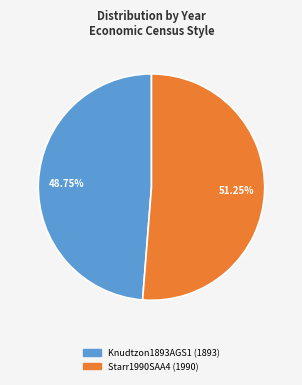

What is the smallest slice in the pie chart?

Knudtzon1893AGS1